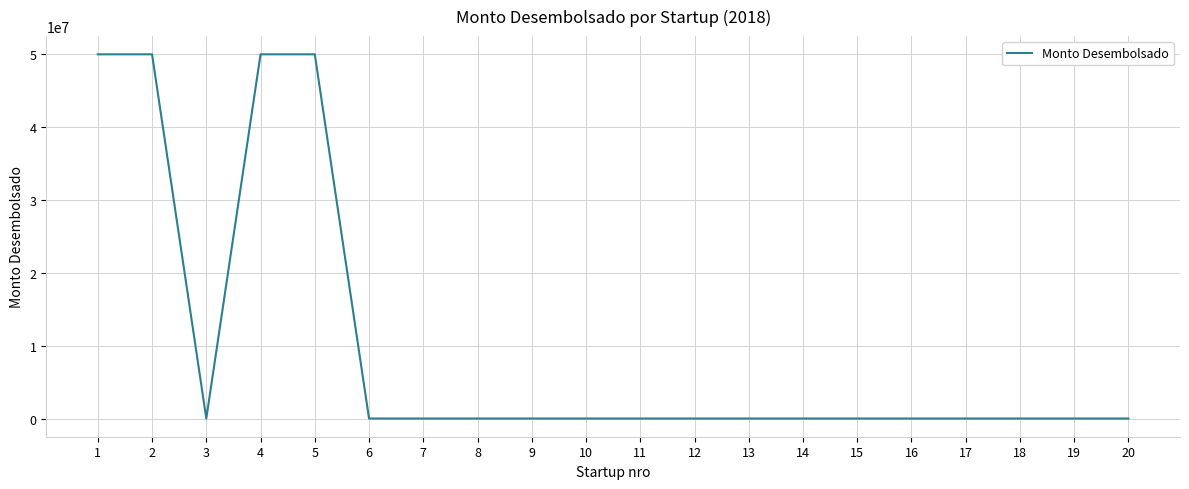

What is the sum of all values?

200000000